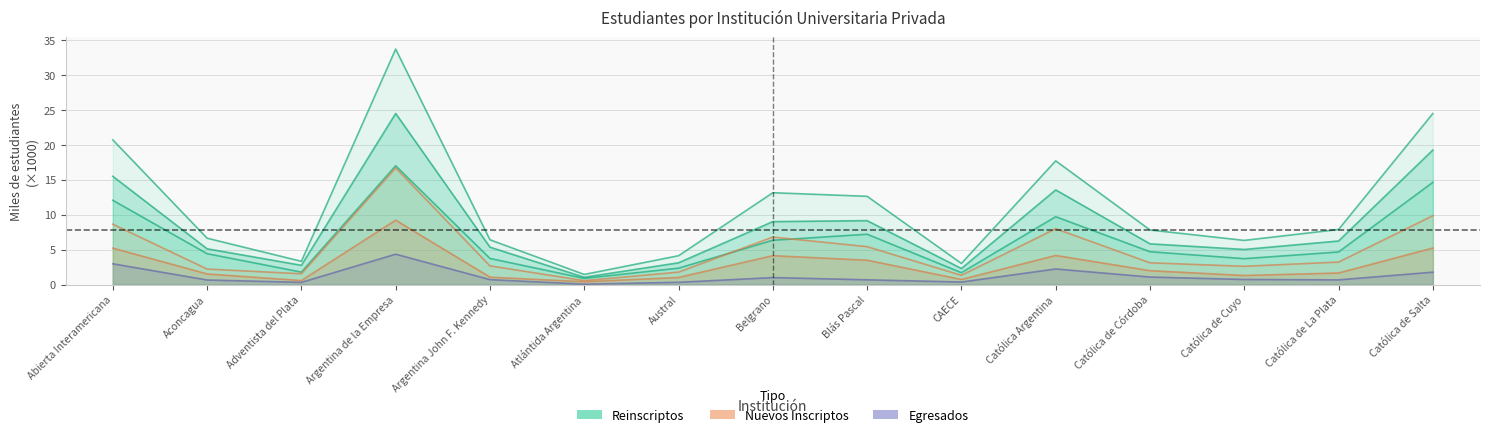

Is it true that Reinscriptos equals 4.7 at Austral?

False